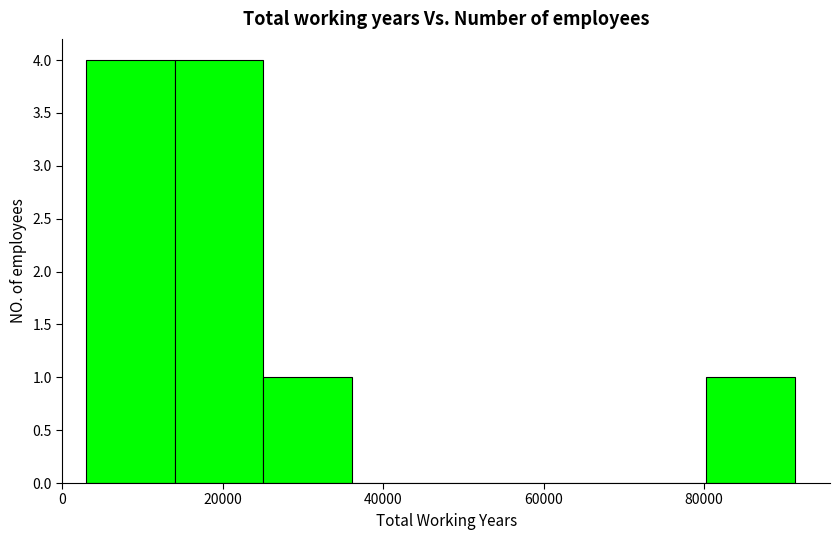

How tall is the bar that spans 4000 to 14000 on the x-axis? Neither the bar edges nor the heights are printed on the chart, so give them approximately, as read against the axes.

4